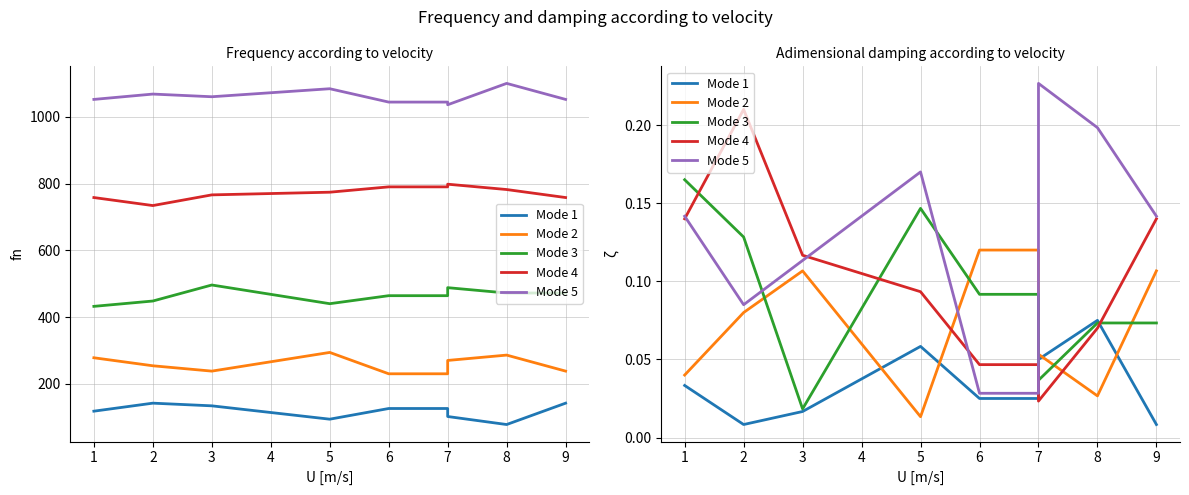

In Mode 3, how many points are higher than both neighbors (excluding endpoints)?

1